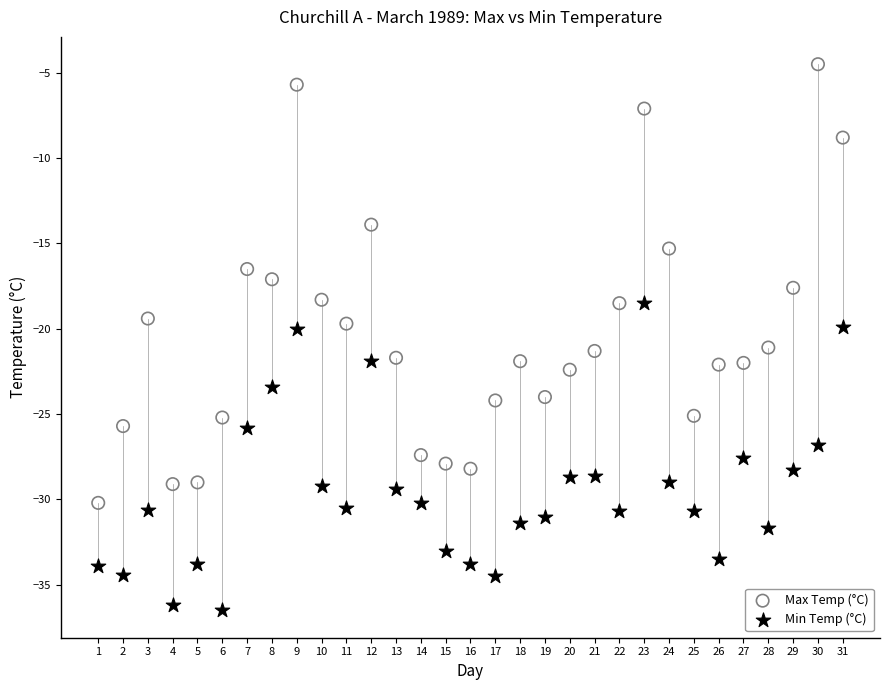

Which series has the largest Y range (max minus min)?

Max Temp (°C)